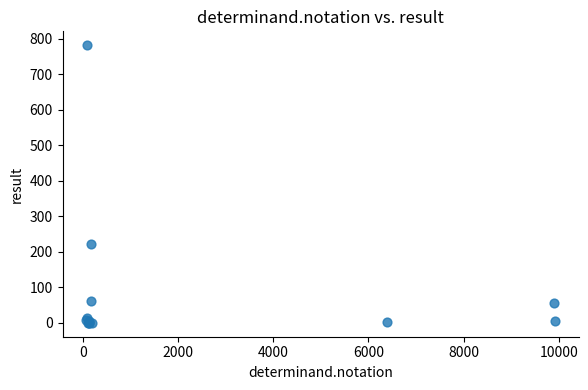

What Y value in the scatter plot is closest to 391?

223.0